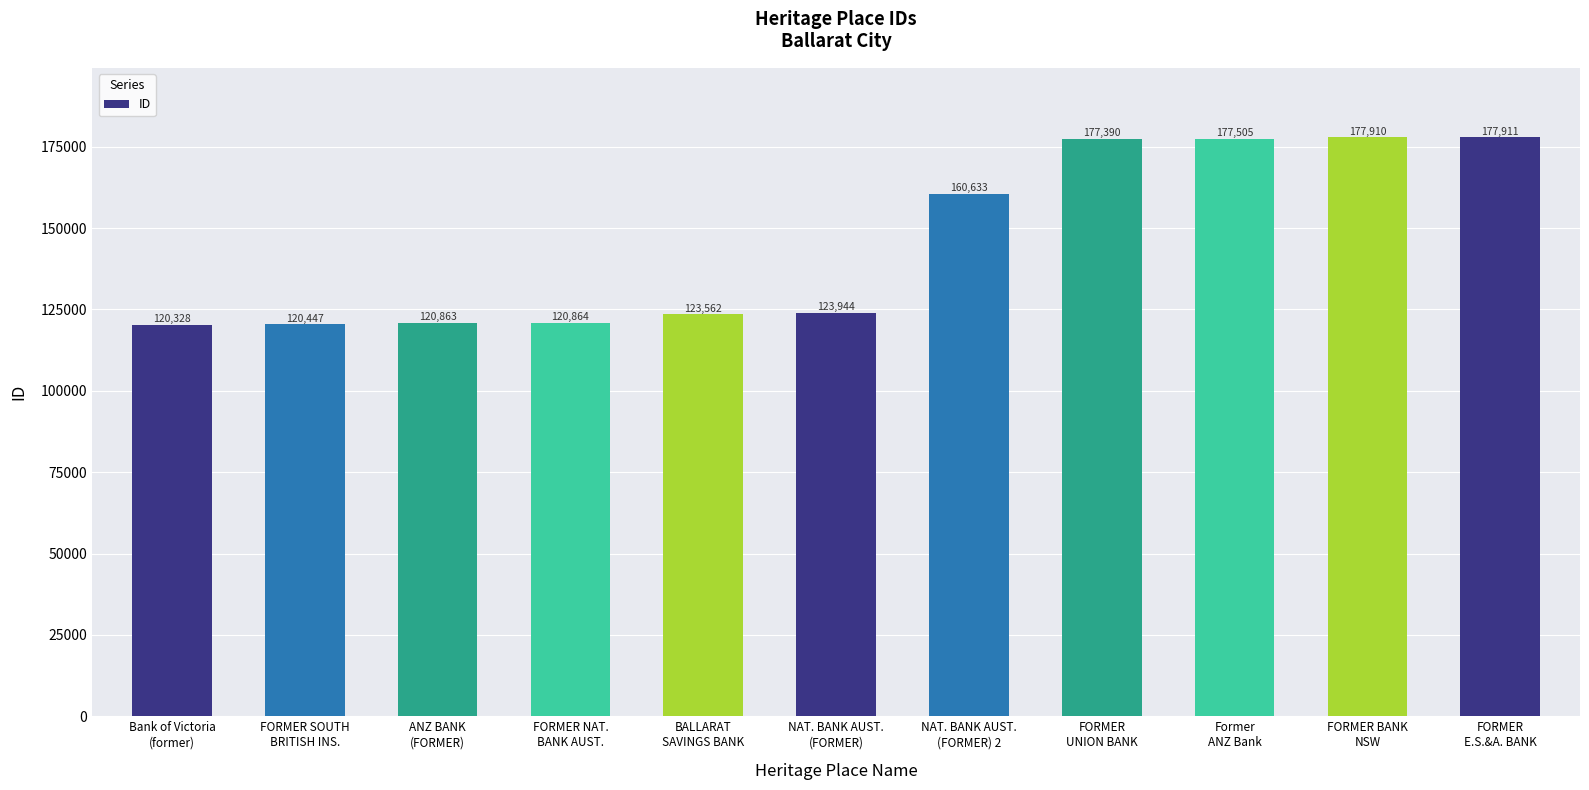

At which label is the value closest to 149119?

NAT. BANK AUST.
(FORMER) 2